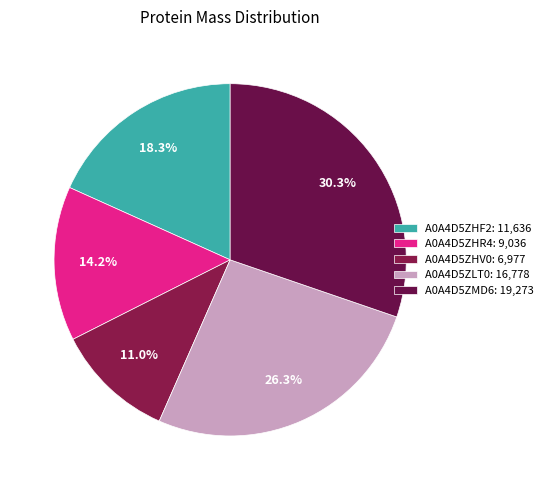

How many slices are in this pie chart?

5